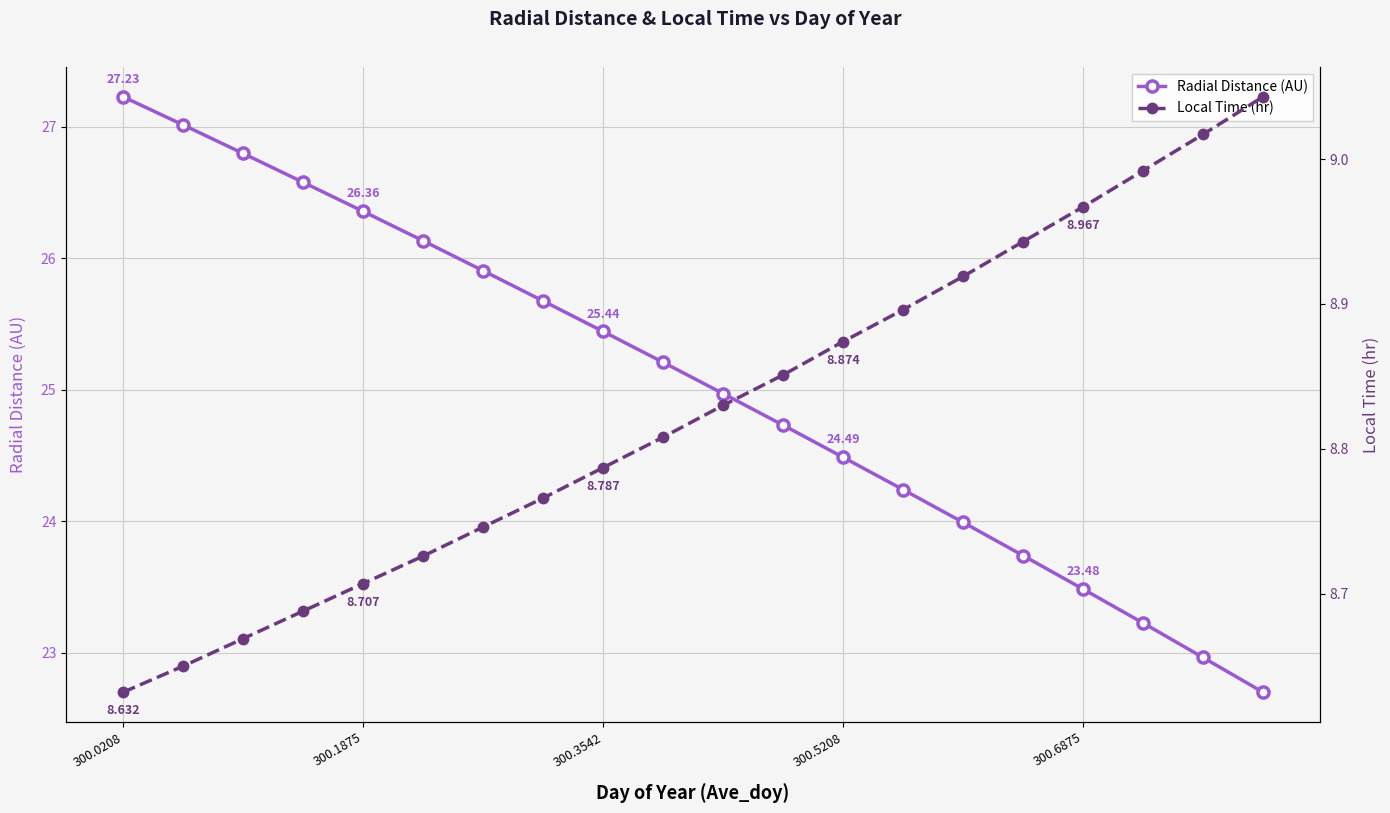

True or false: Radial Distance (AU) has more than 2 points higher than both neighbors.

False